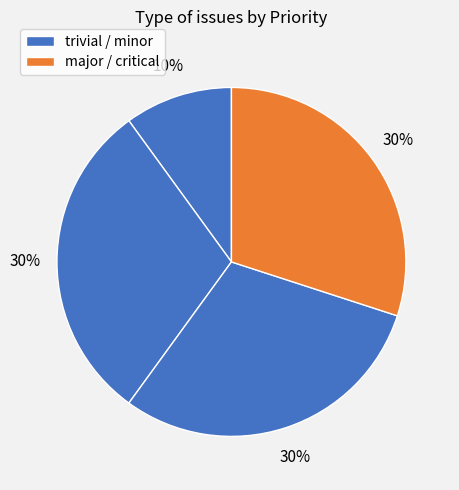

How many slices are in this pie chart?

4